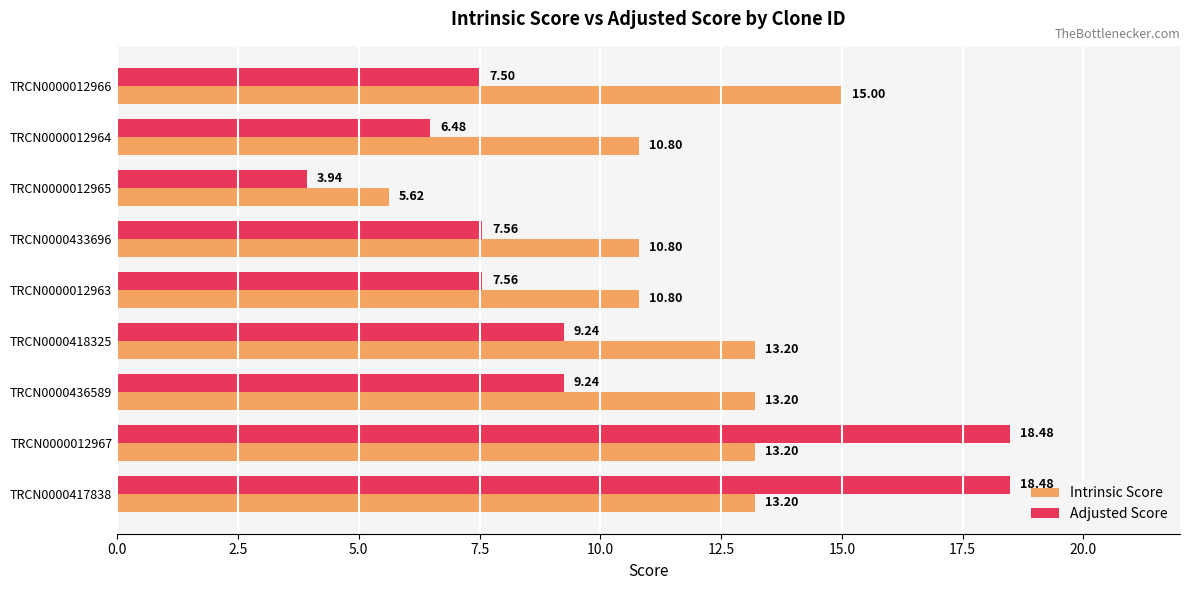

What is the difference between the highest and lowest values at TRCN0000417838?

5.3